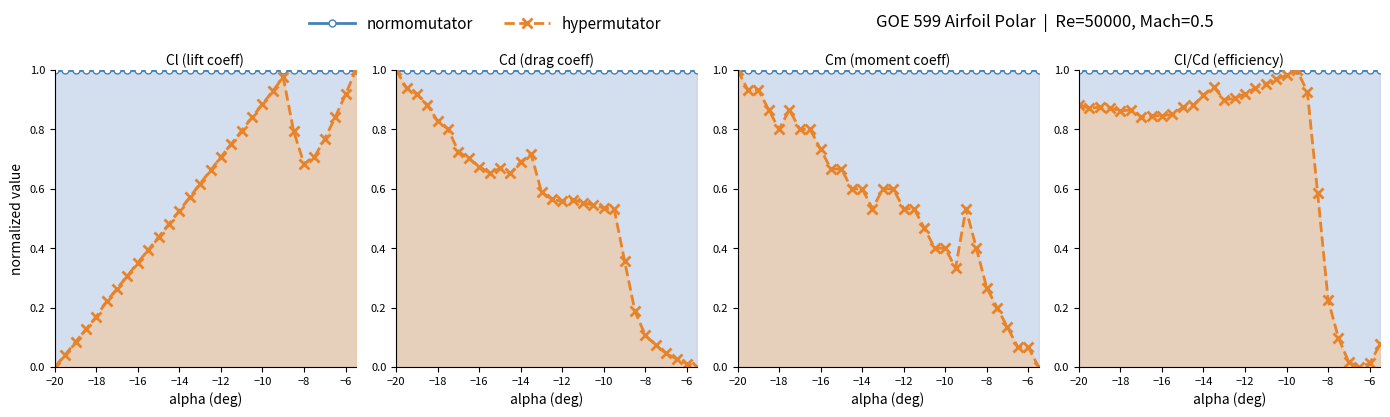

How many data points in Cl are above 0?

29